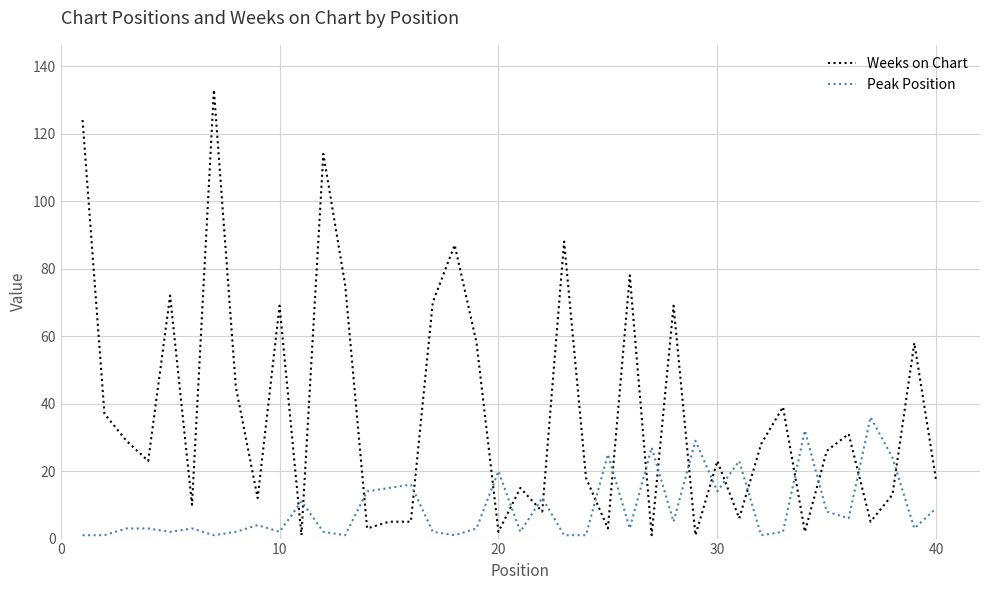

Reading right to left, extract all data points from this chart.

Weeks on Chart: 17	58	13	5	31	26	2	39	28	6	23	1	69	1	78	3	18	88	8	15	2	58	87	70	5	5	3	75	114	1	69	12	45	133	10	72	23	29	37	124
Peak Position: 9	3	24	36	6	8	32	2	1	23	14	29	5	27	3	25	1	1	12	2	20	3	1	2	16	15	14	1	2	11	2	4	2	1	3	2	3	3	1	1